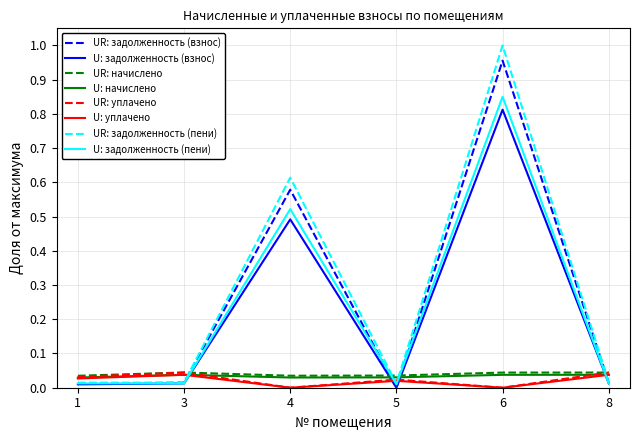

After their last crossing, which series has the higher values: UR: задолженность (пени) or U: начислено?

U: начислено